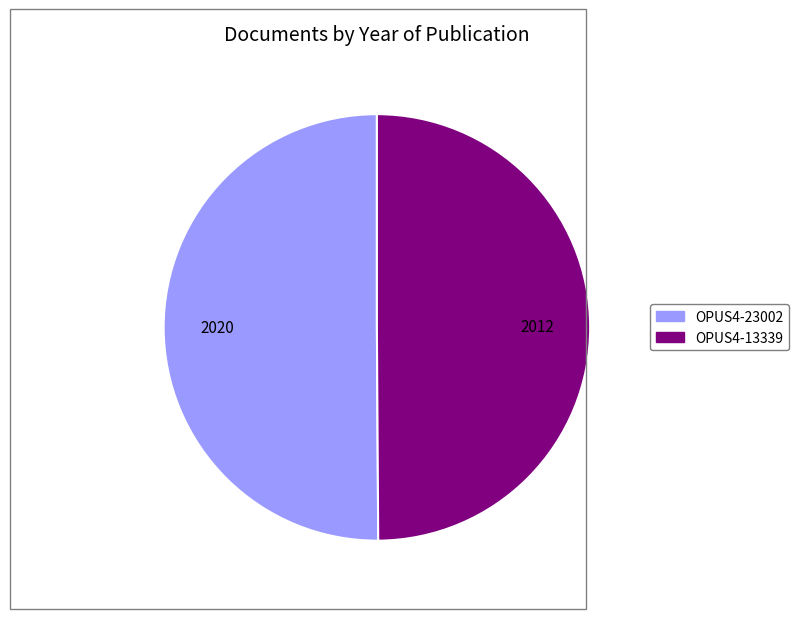

Is it true that OPUS4-13339 is 39% of the pie?

False